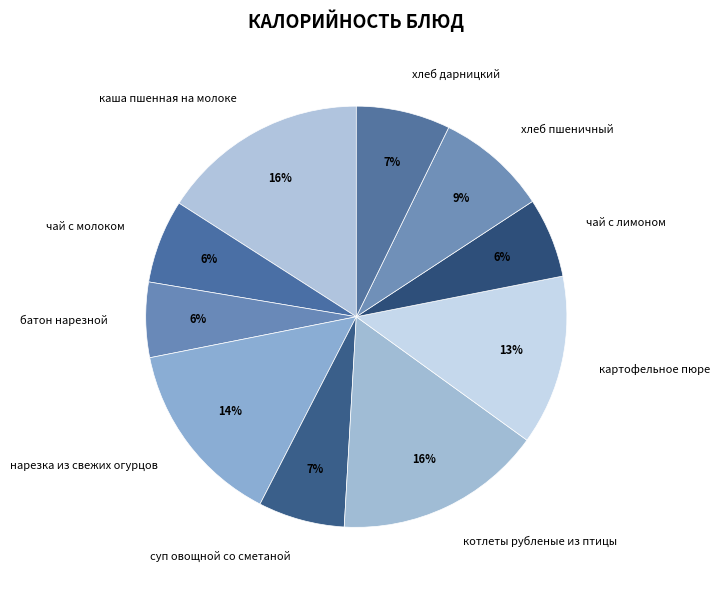

How many segments does this pie chart have?

10